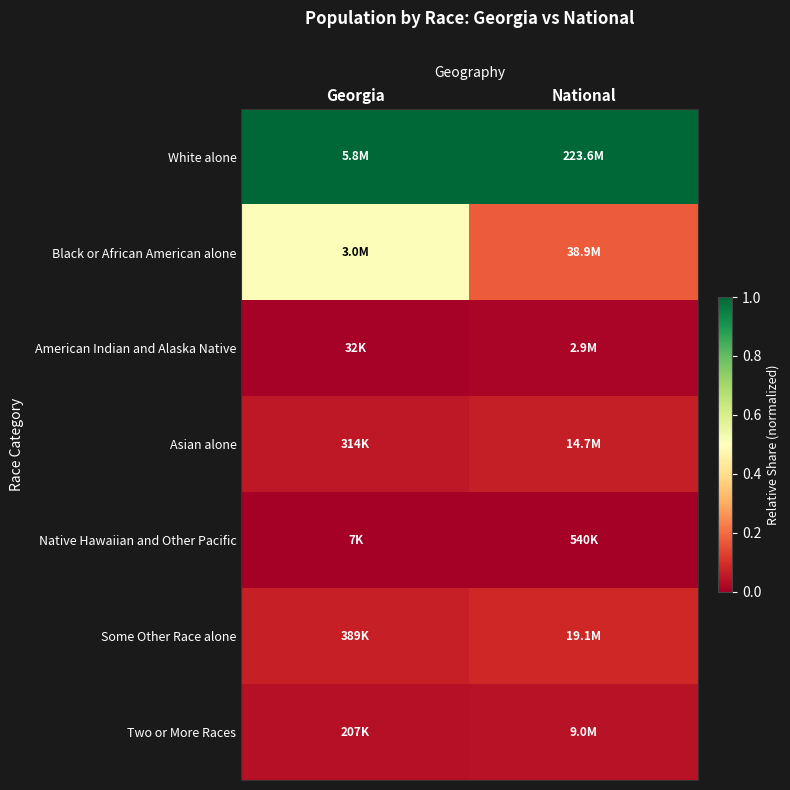

How many data points does each series have?

2